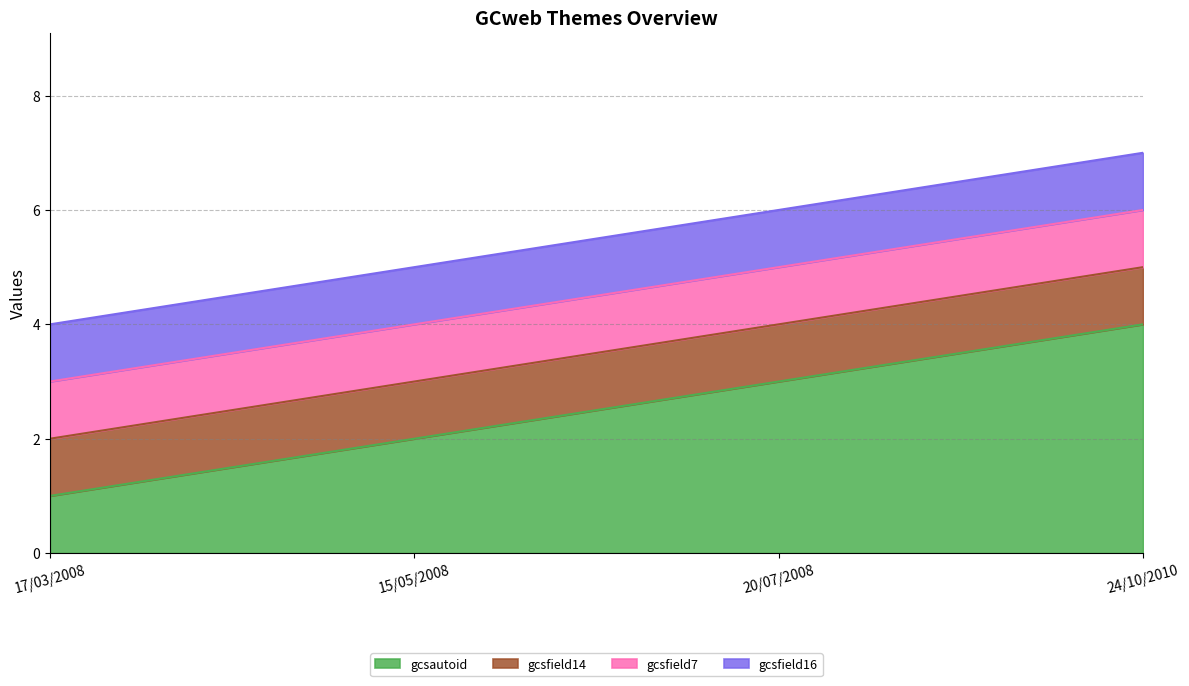

True or false: gcsfield14 has a value of 1 at 15/05/2008.

True